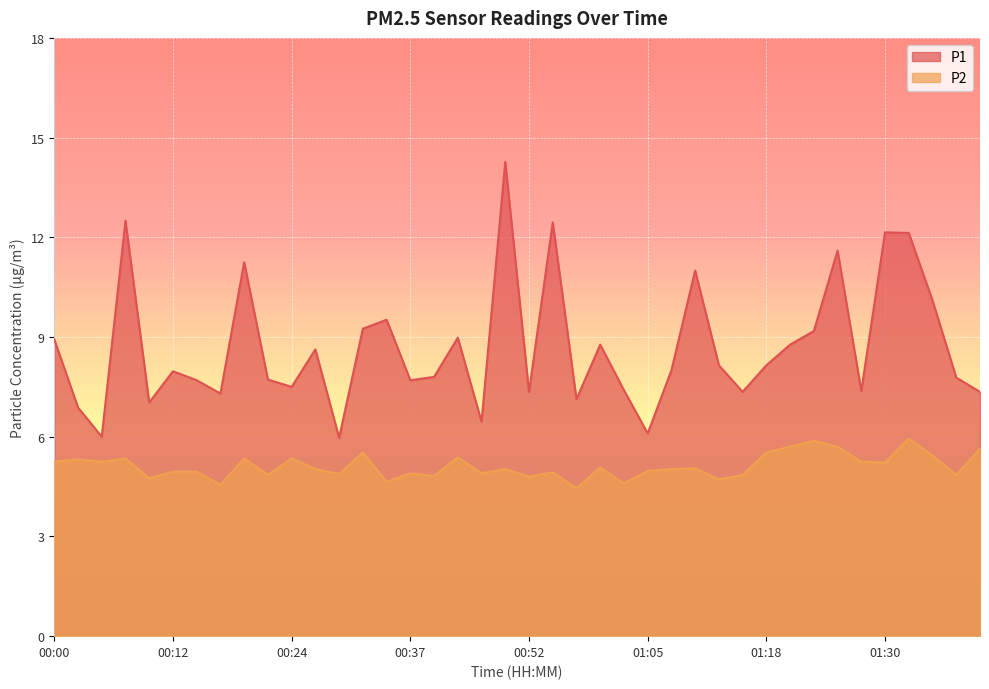

Between 00:27 and 01:28, which series saw the biggest shift?

P1